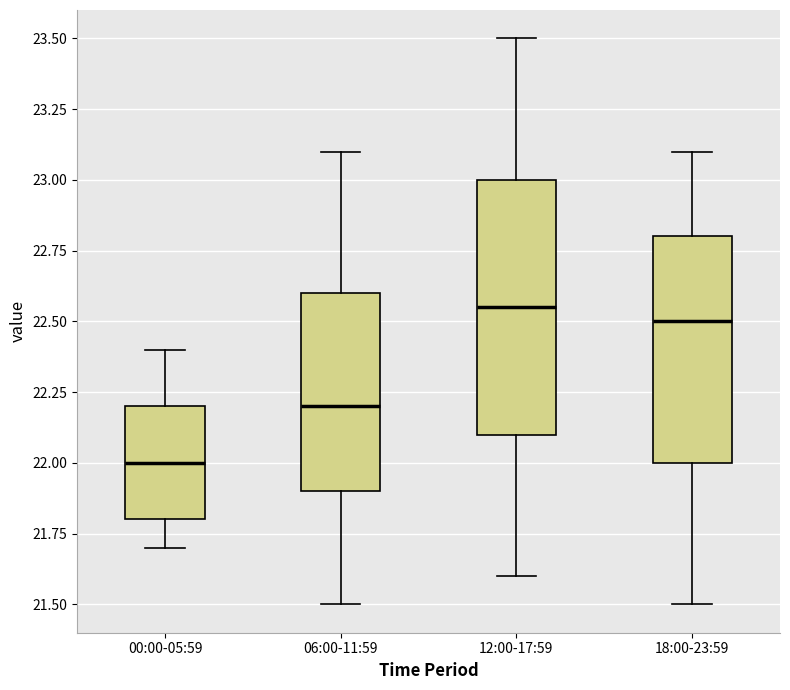

Reading left to right, transcribe this box plot: for each box, give where its median line is, the range the box spans, and where its two whiskers end, as read against the y-axis. The values are not printed on the chart, so give them approximately, as read against the axis.

00:00-05:59: median 22.00, box 21.80 to 22.20, whiskers 21.70 to 22.40
06:00-11:59: median 22.20, box 21.90 to 22.60, whiskers 21.50 to 23.10
12:00-17:59: median 22.55, box 22.10 to 23.00, whiskers 21.60 to 23.50
18:00-23:59: median 22.50, box 22.00 to 22.80, whiskers 21.50 to 23.10